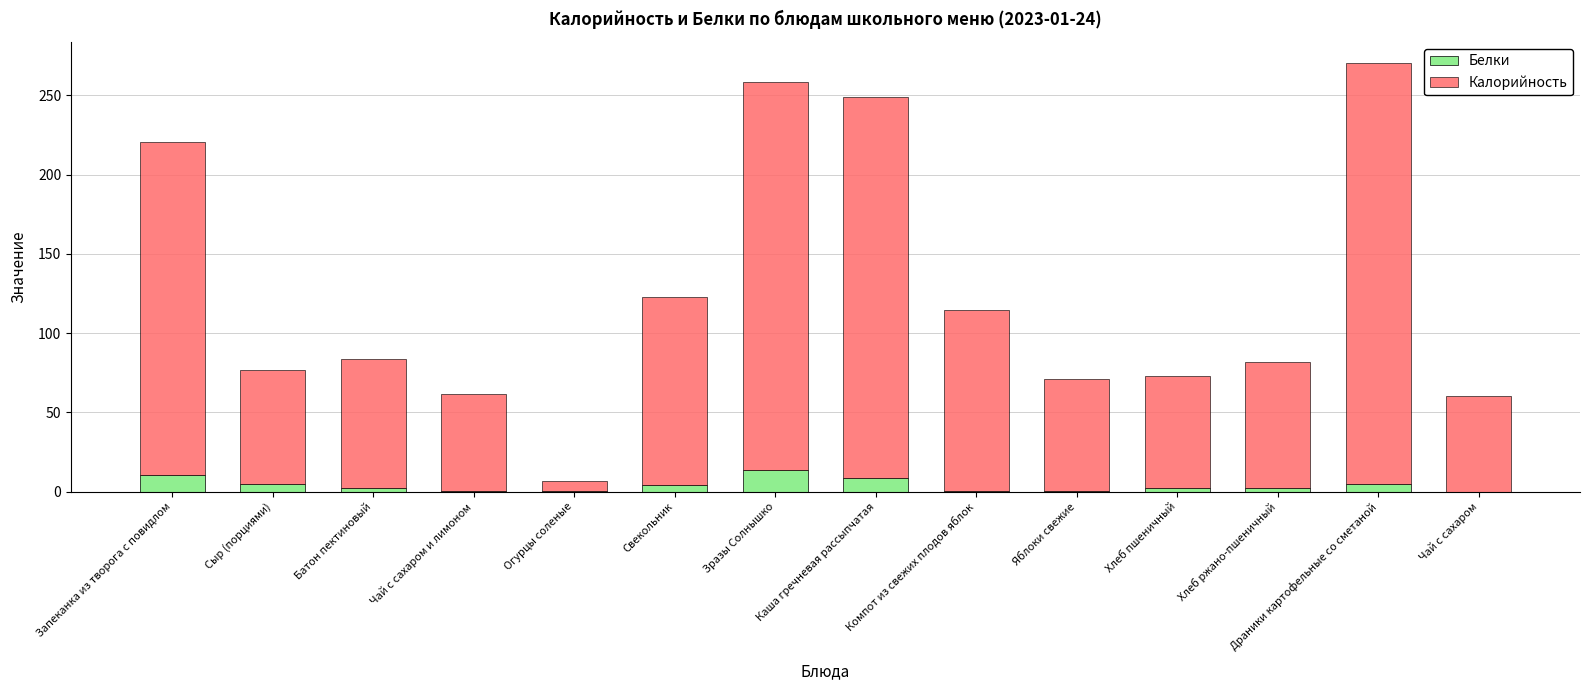

What is the maximum value for Белки?

13.8